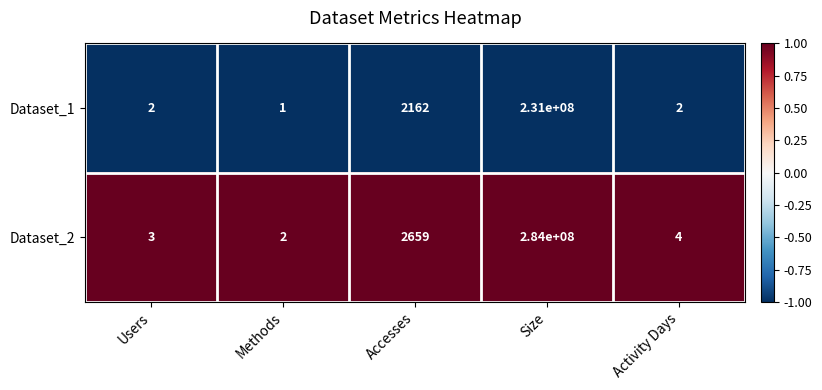

What is the maximum value shown in the chart?

284000000